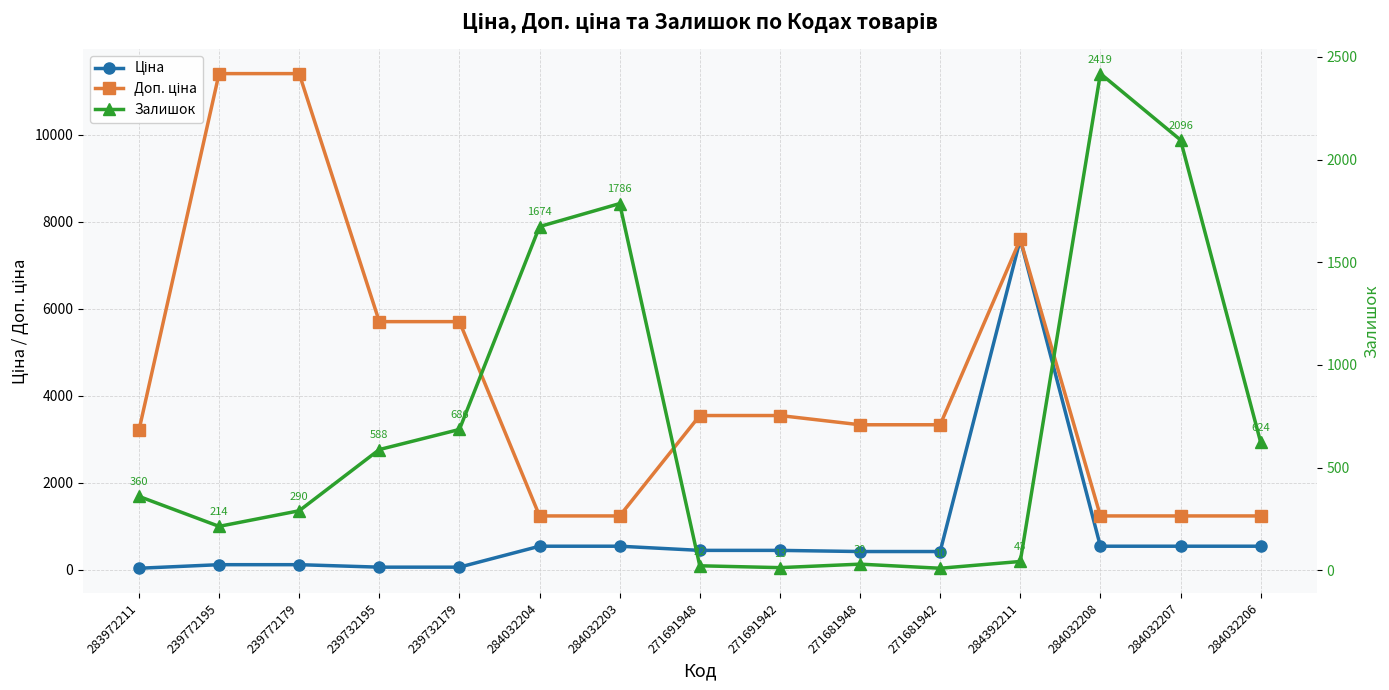

Reading right to left, what are all the values shown in this chart?

Ціна: 539.0	539.0	539.0	7596.5	416.6	416.6	443.1	443.1	539.0	539.0	57.0	57.0	114.1	114.1	32.0
Доп. ціна: 1235.4	1235.4	1235.4	7596.5	3332.5	3332.5	3545.0	3545.0	1235.4	1235.4	5705.0	5705.0	11410.0	11410.0	3205.0
Залишок: 624.0	2096.0	2419.0	43.0	10.0	30.0	13.0	22.0	1786.0	1674.0	686.0	588.0	290.0	214.0	360.0